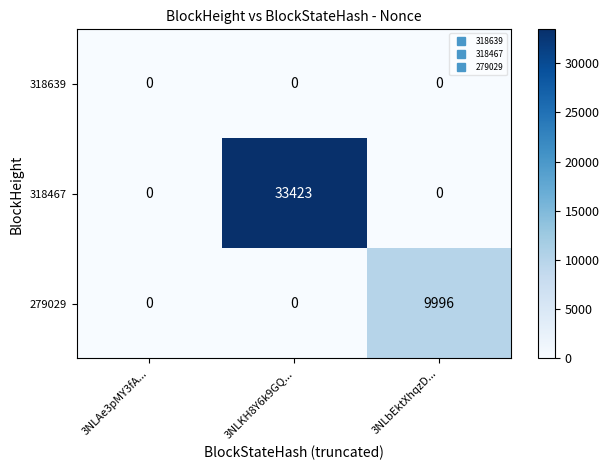

What is the difference between the maximum and minimum values in the 318467 series?

33423